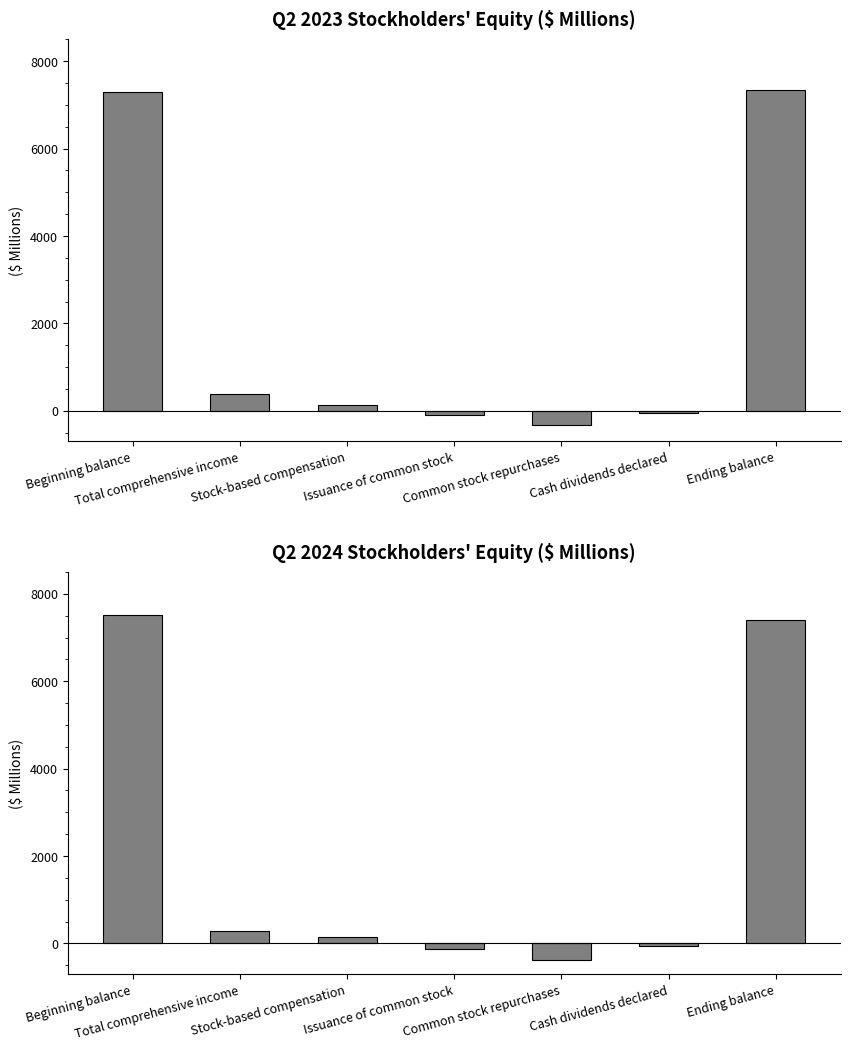

What is the label of the 4th bar from the right?

Issuance of common stock